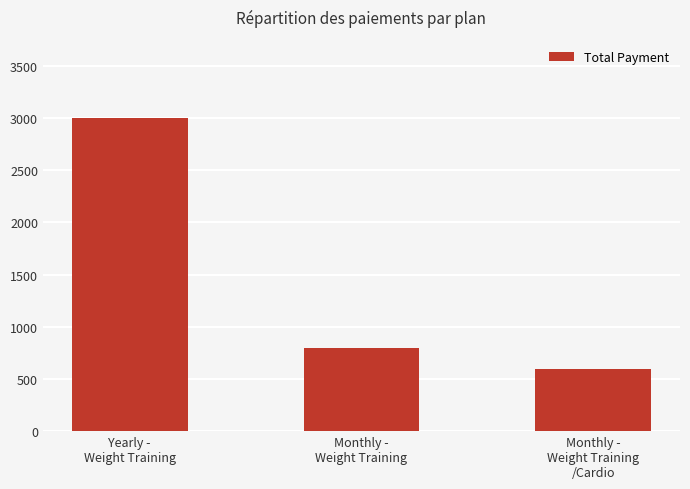

List the labels in order of value, largest first.

Yearly -
Weight Training, Monthly -
Weight Training, Monthly -
Weight Training
/Cardio